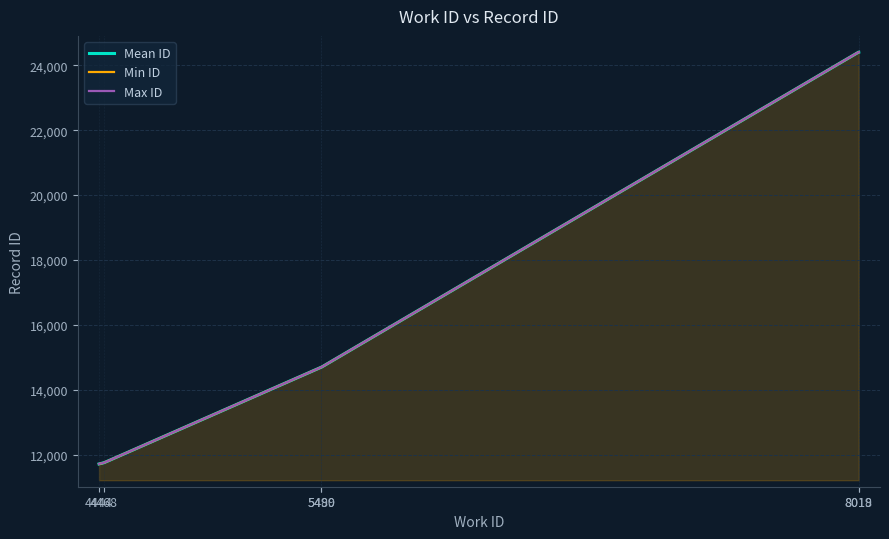

True or false: Mean ID and Min ID cross at least once.

False